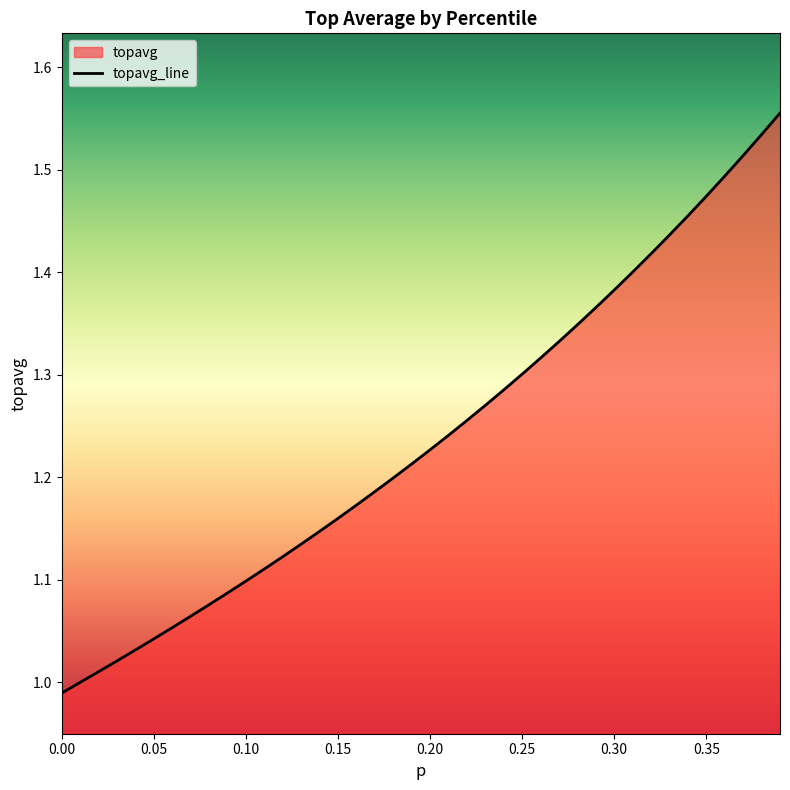

What is the greatest value displayed?

1.6